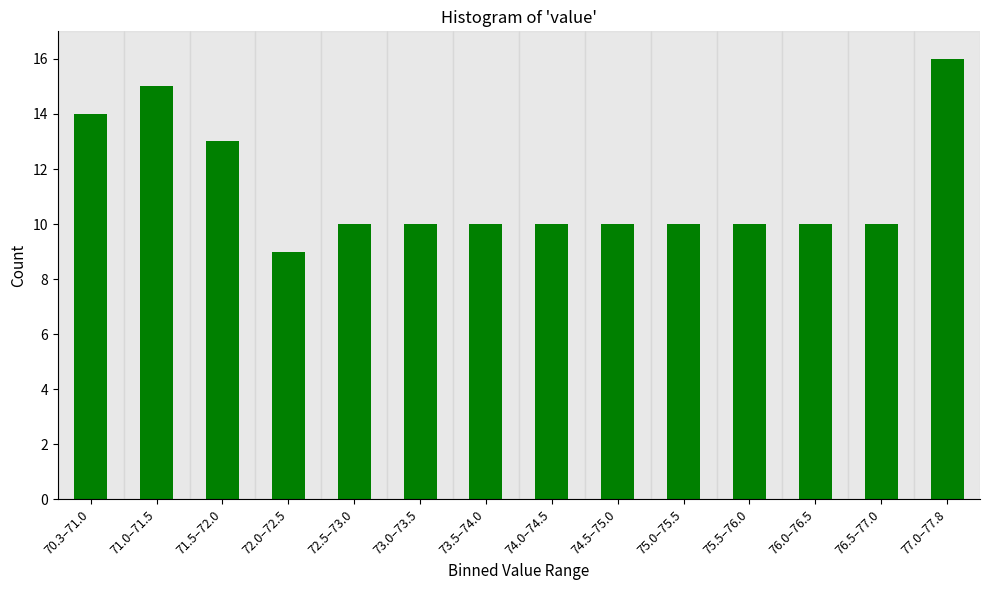

Reading left to right, list all the values displayed in this chart.

70.3–71.0=14	71.0–71.5=15	71.5–72.0=13	72.0–72.5=9	72.5–73.0=10	73.0–73.5=10	73.5–74.0=10	74.0–74.5=10	74.5–75.0=10	75.0–75.5=10	75.5–76.0=10	76.0–76.5=10	76.5–77.0=10	77.0–77.8=16